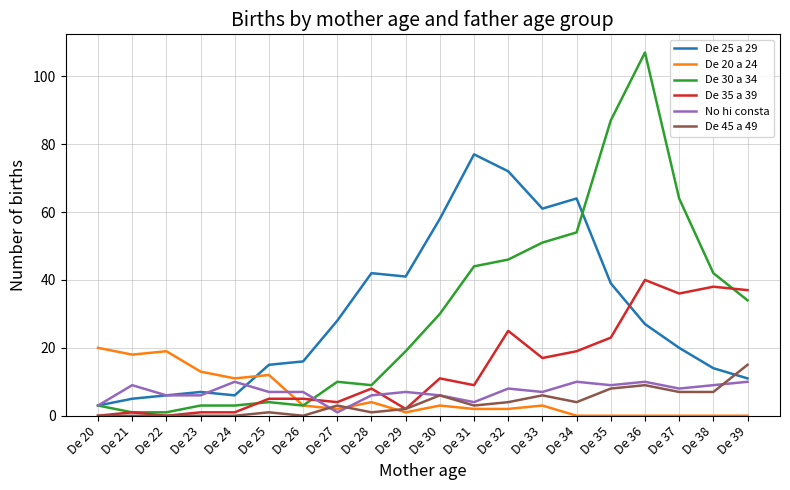

Reading left to right, what are all the values shown in this chart?

De 25 a 29: De 20=3	De 21=5	De 22=6	De 23=7	De 24=6	De 25=15	De 26=16	De 27=28	De 28=42	De 29=41	De 30=58	De 31=77	De 32=72	De 33=61	De 34=64	De 35=39	De 36=27	De 37=20	De 38=14	De 39=11
De 20 a 24: De 20=20	De 21=18	De 22=19	De 23=13	De 24=11	De 25=12	De 26=3	De 27=2	De 28=4	De 29=1	De 30=3	De 31=2	De 32=2	De 33=3	De 34=0	De 35=0	De 36=0	De 37=0	De 38=0	De 39=0
De 30 a 34: De 20=3	De 21=1	De 22=1	De 23=3	De 24=3	De 25=4	De 26=3	De 27=10	De 28=9	De 29=19	De 30=30	De 31=44	De 32=46	De 33=51	De 34=54	De 35=87	De 36=107	De 37=64	De 38=42	De 39=34
De 35 a 39: De 20=0	De 21=1	De 22=0	De 23=1	De 24=1	De 25=5	De 26=5	De 27=4	De 28=8	De 29=2	De 30=11	De 31=9	De 32=25	De 33=17	De 34=19	De 35=23	De 36=40	De 37=36	De 38=38	De 39=37
No hi consta: De 20=3	De 21=9	De 22=6	De 23=6	De 24=10	De 25=7	De 26=7	De 27=1	De 28=6	De 29=7	De 30=6	De 31=4	De 32=8	De 33=7	De 34=10	De 35=9	De 36=10	De 37=8	De 38=9	De 39=10
De 45 a 49: De 20=0	De 21=0	De 22=0	De 23=0	De 24=0	De 25=1	De 26=0	De 27=3	De 28=1	De 29=2	De 30=6	De 31=3	De 32=4	De 33=6	De 34=4	De 35=8	De 36=9	De 37=7	De 38=7	De 39=15